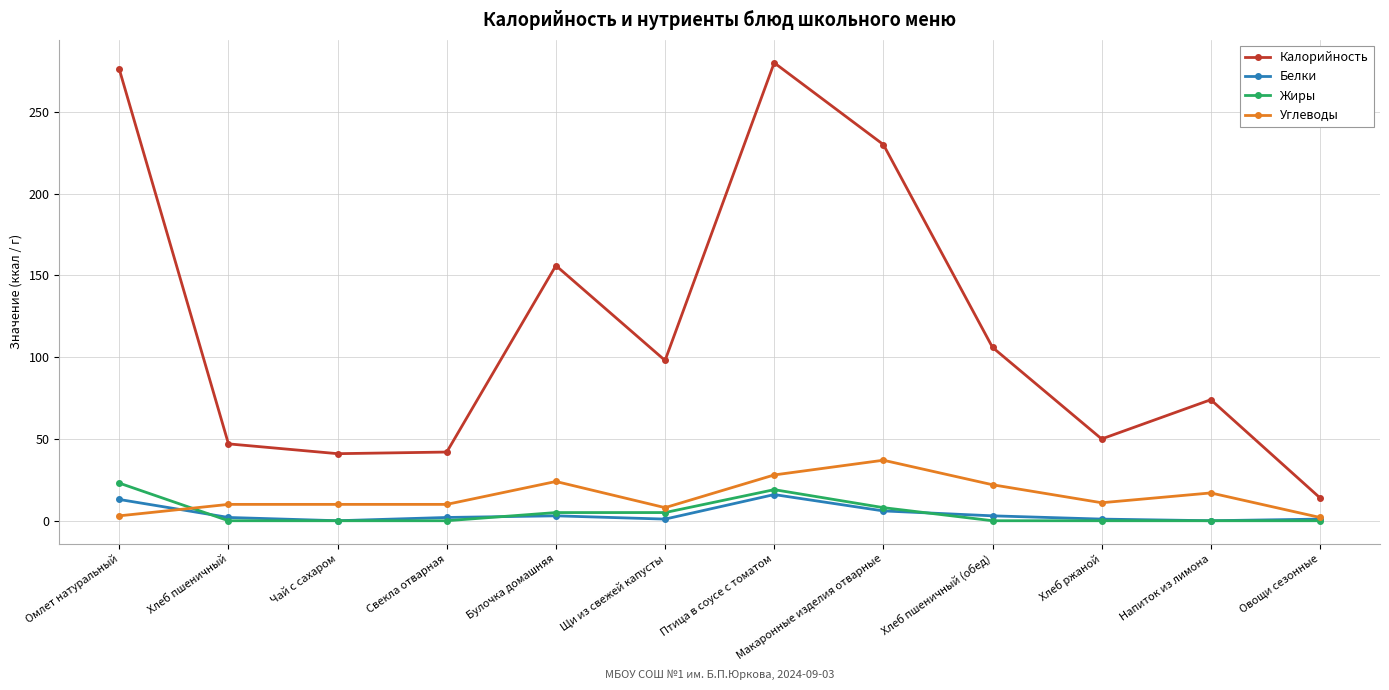

True or false: Белки has more than 0 interior local peaks.

True